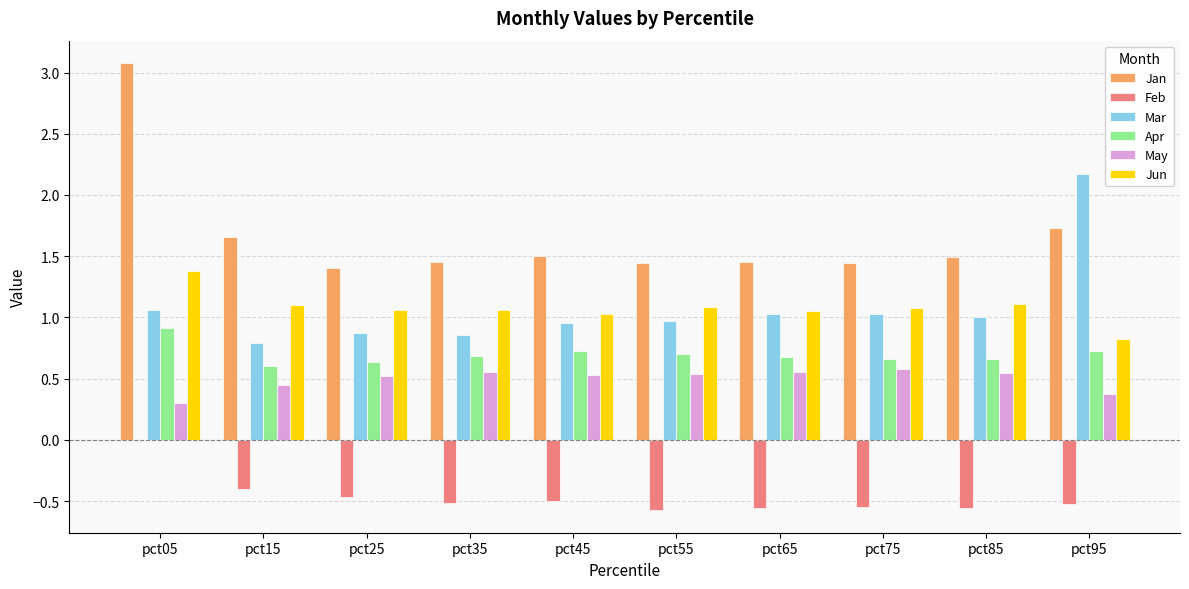

How many distinct data groups are displayed?

6